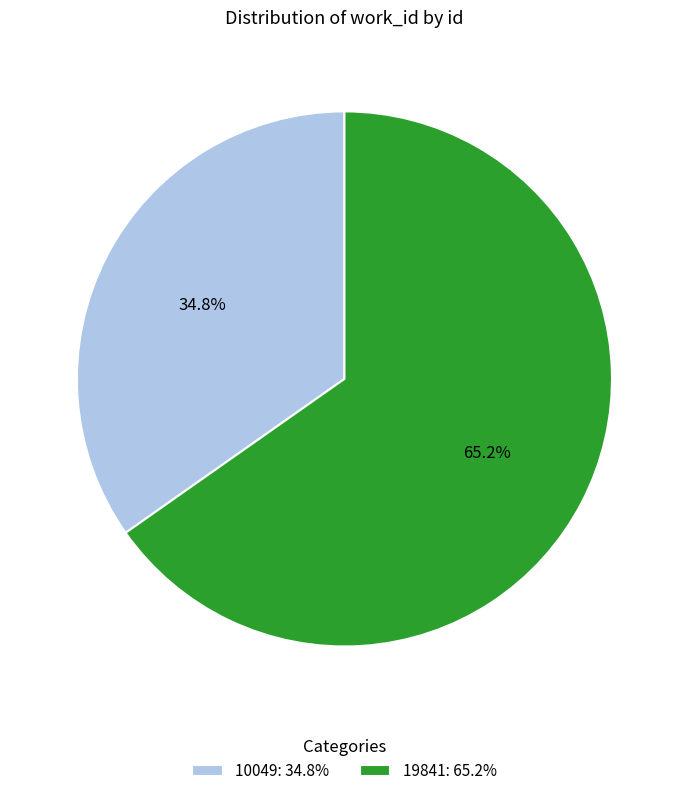

To the nearest percent, what percentage of the pie is 10049?

35%